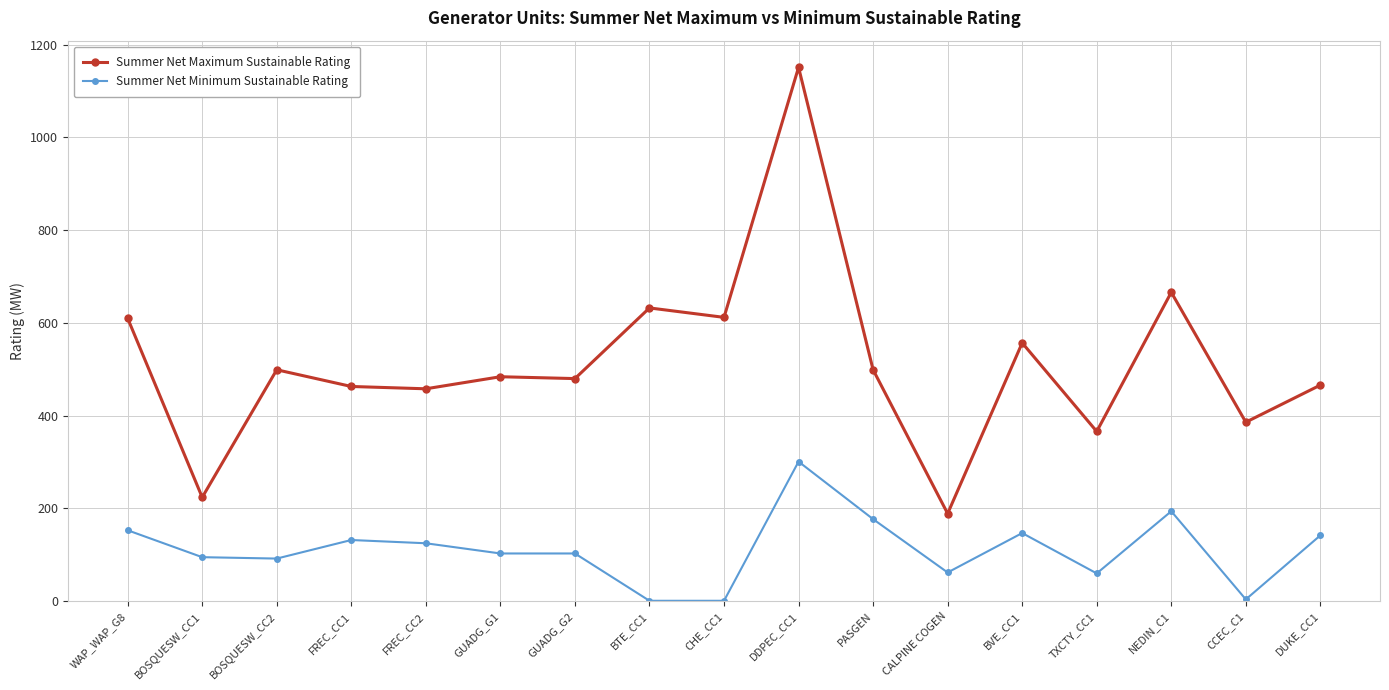

What is the difference between the highest and lowest values at CCEC_C1?

382.0